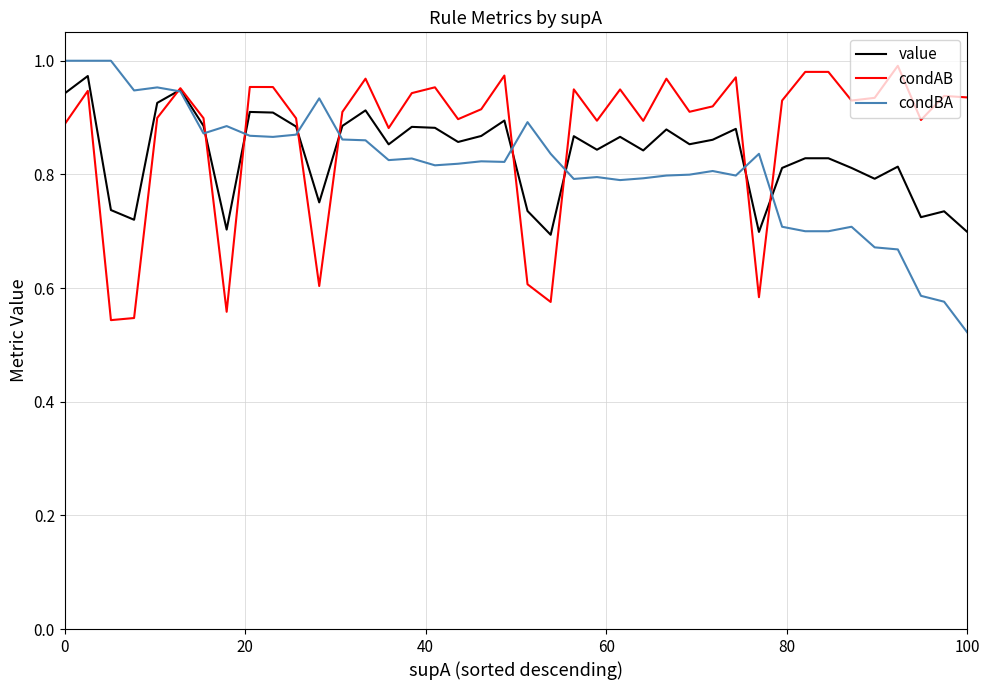

At which label does condBA reach its minimum?

100